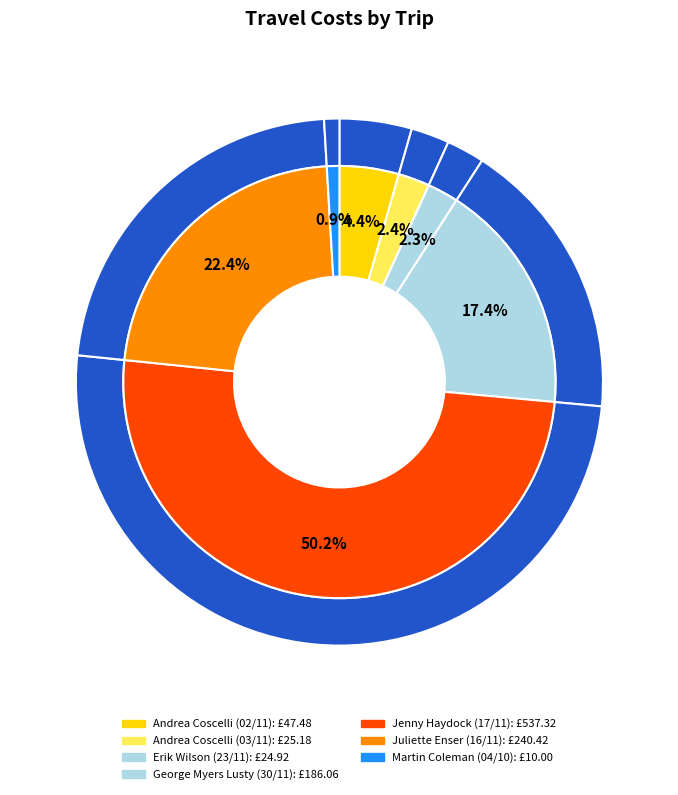

What is the largest slice in the pie chart?

Jenny Haydock (17/11)